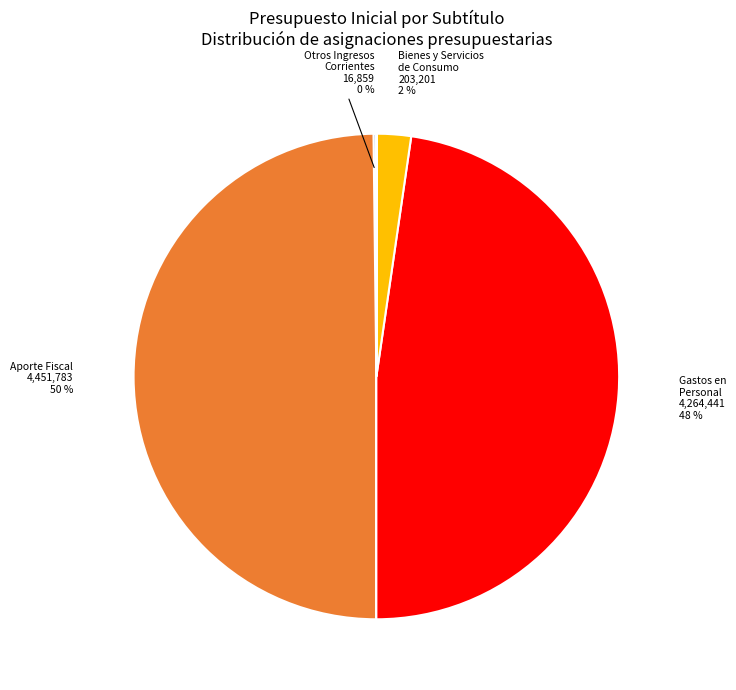

To the nearest percent, what is the average slice percentage?

14%